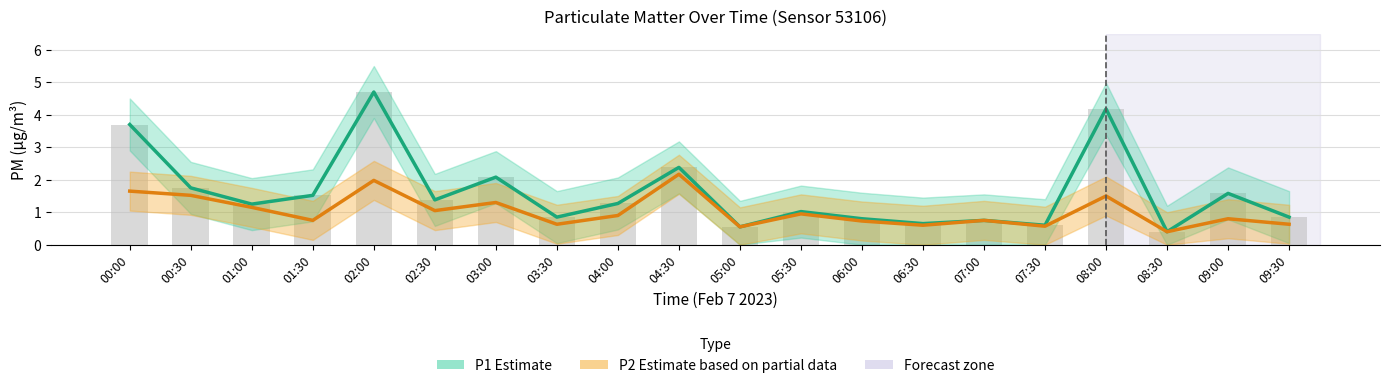

What is the value of the P1 Estimate bar at the 10th from the left?

2.4